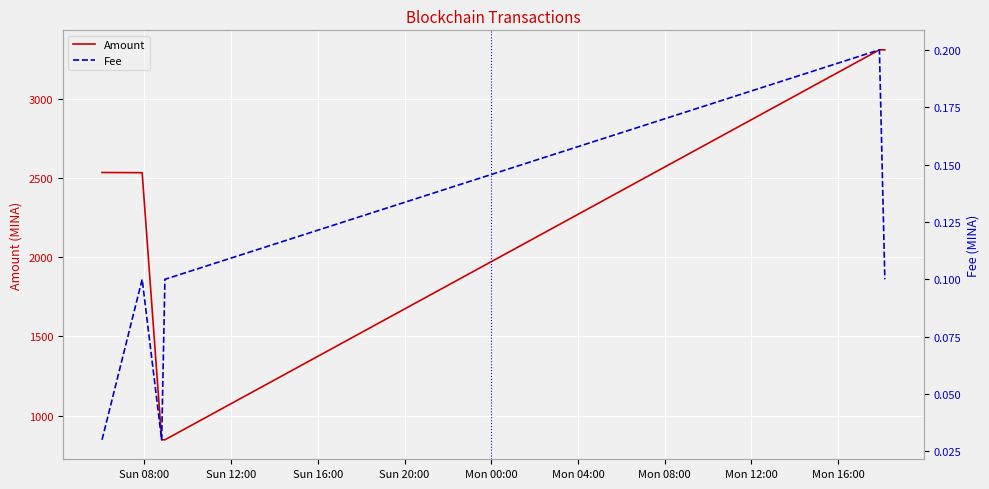

What are all the series names shown in the legend?

Amount, Fee